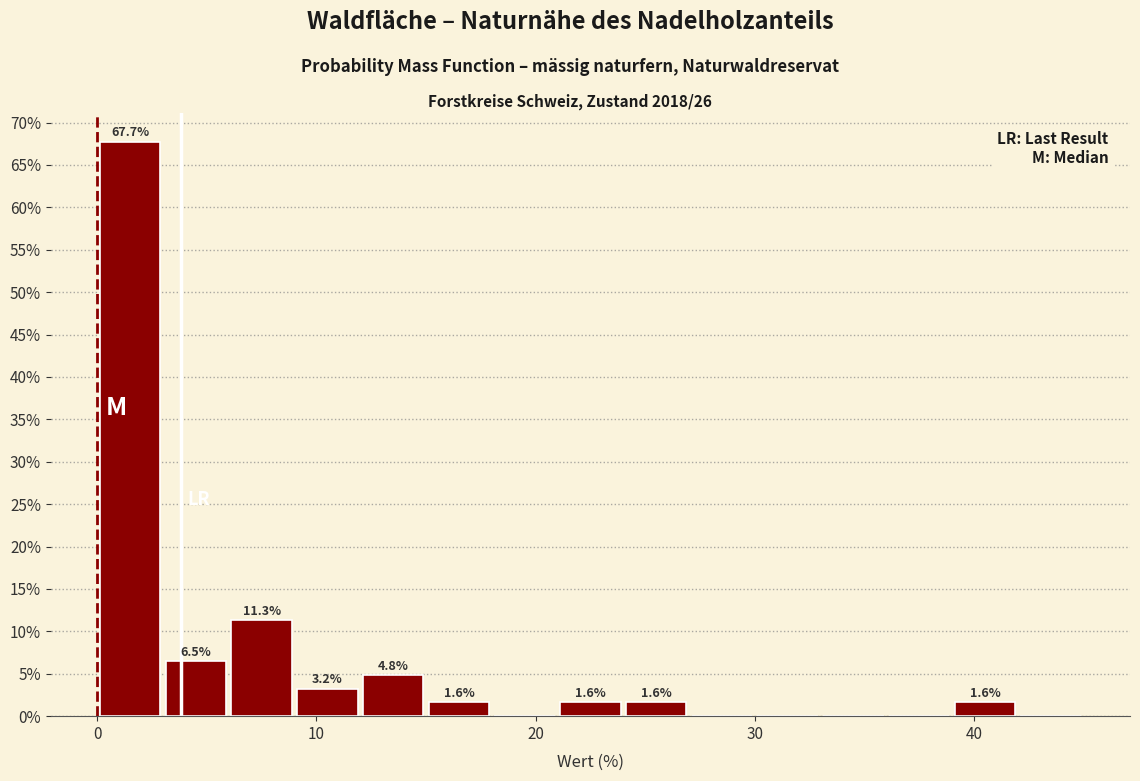

Around what value on the x-axis is the tallest bar? Give the approximate position of its centre, as read against the axis.

2